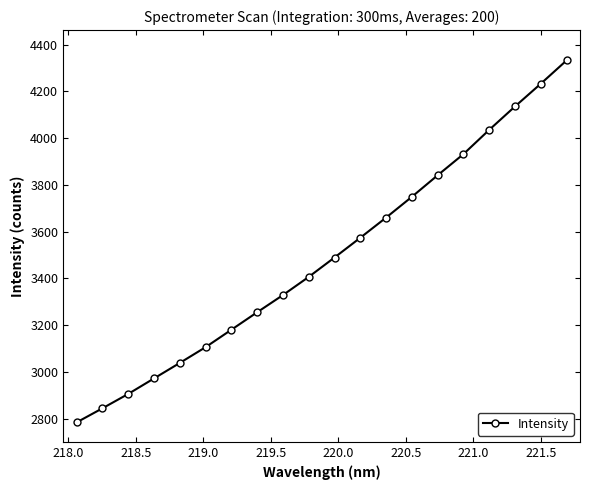

What is the maximum value shown in the chart?

4331.9